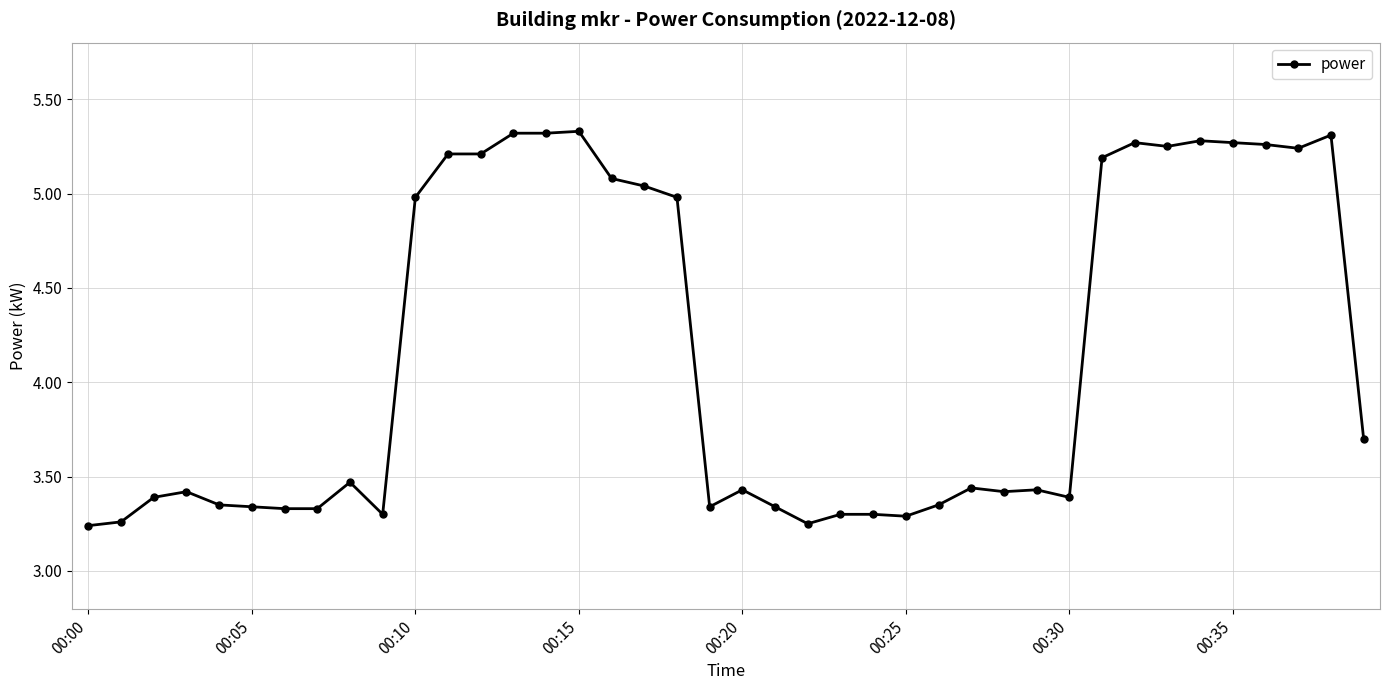

What is the difference between the second highest and second lowest values?

2.1